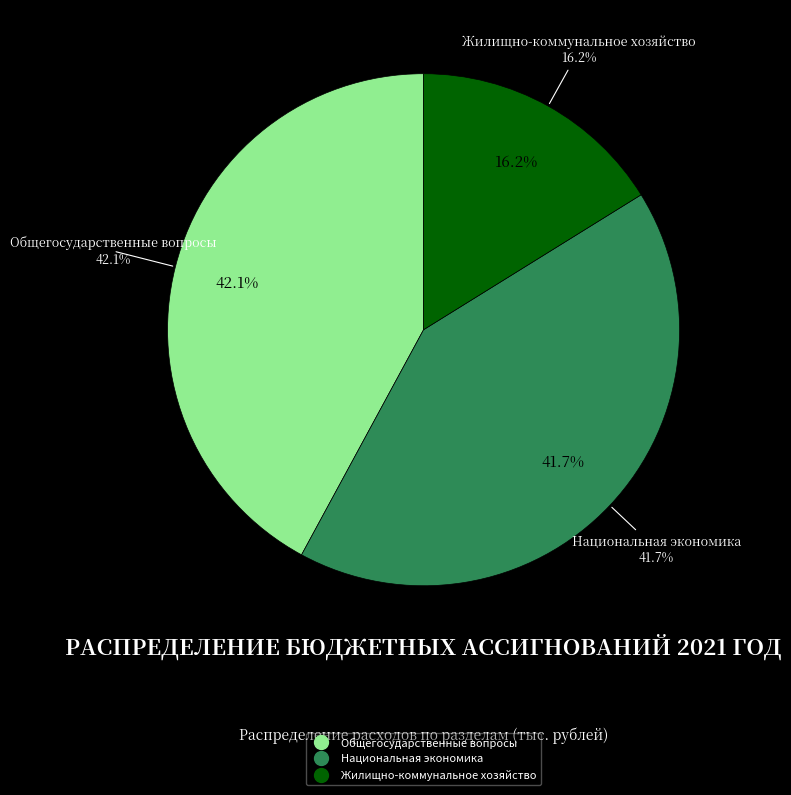

The Национальная экономика slice represents 42% of the pie. True or false?

True